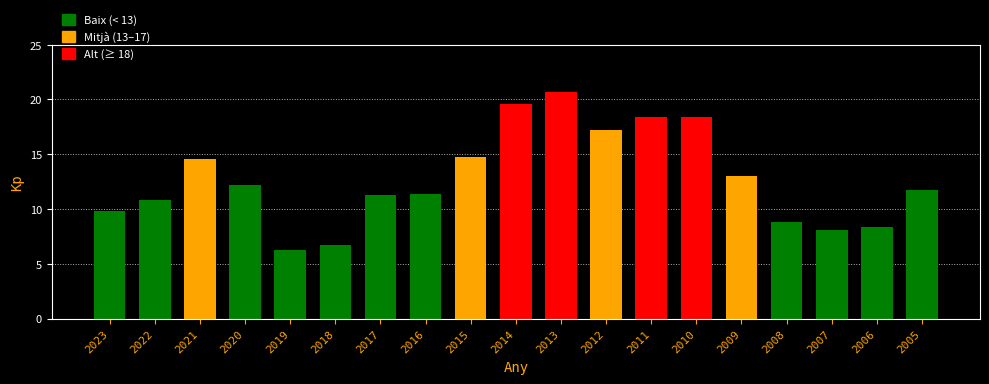

The chart shows a value of 14.6 at 2021. True or false?

True